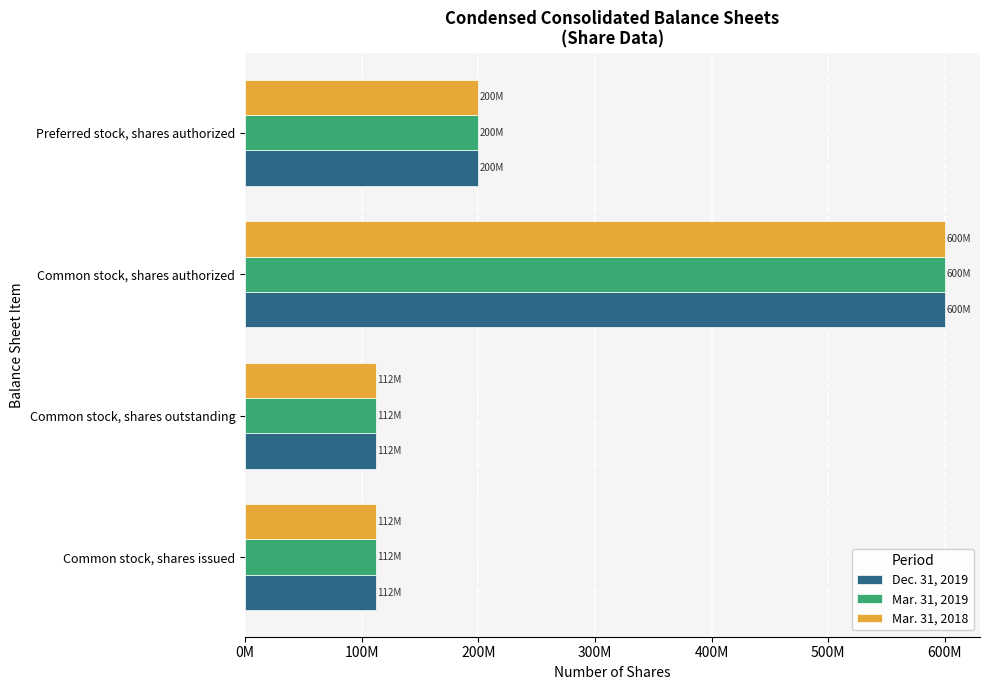

What are all the series names shown in the legend?

Dec. 31, 2019, Mar. 31, 2019, Mar. 31, 2018